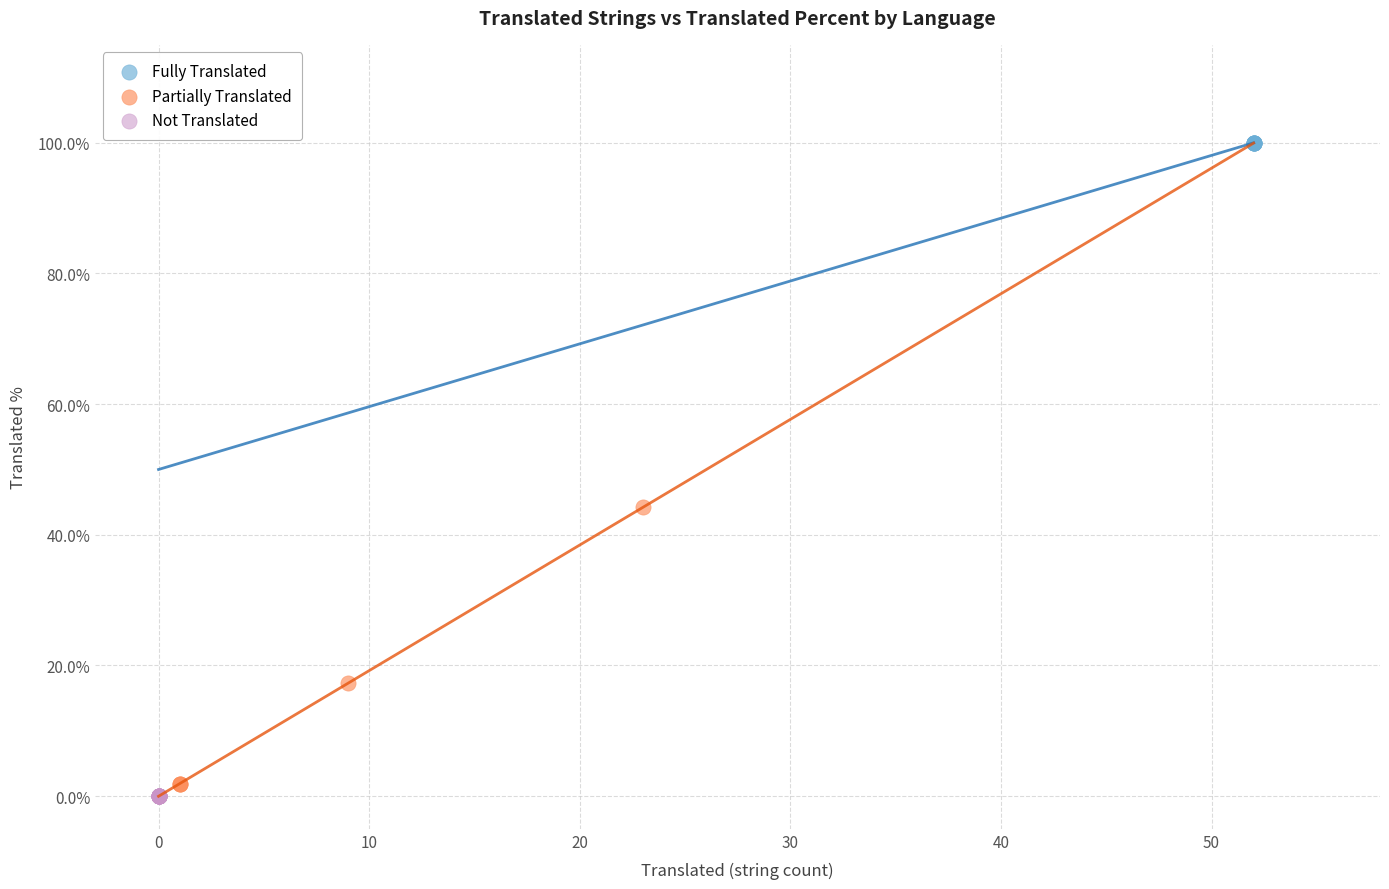

Which series contains the highest Y value?

Fully Translated